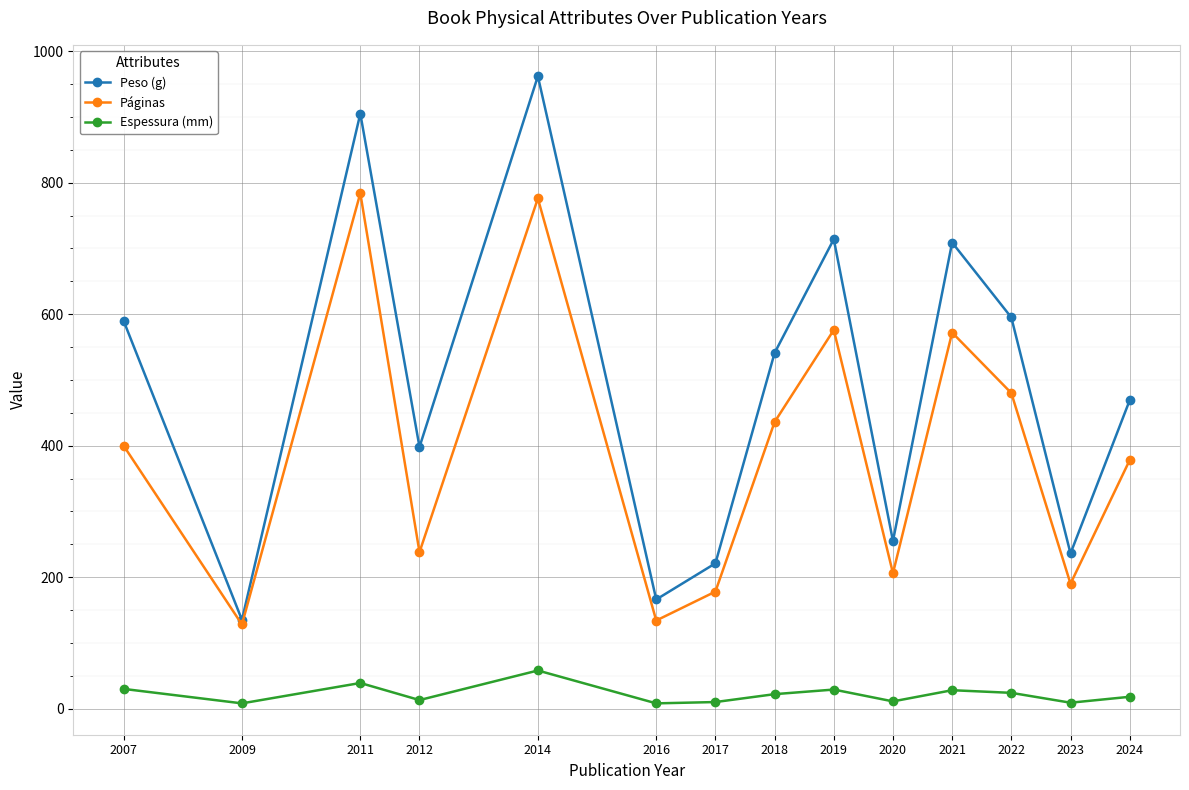

At which category does Páginas reach its first local peak?

2011